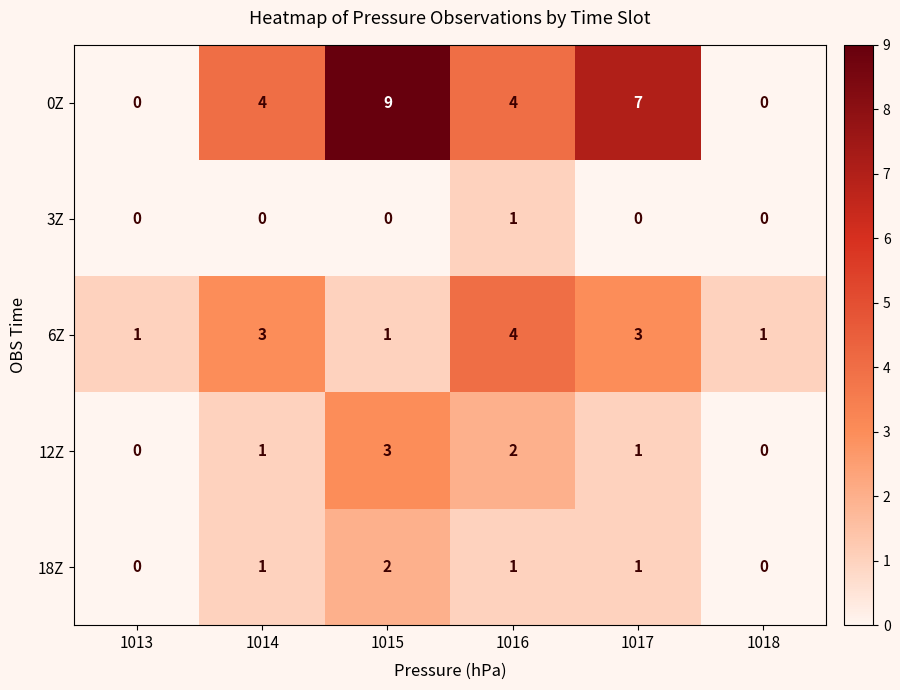

Reading left to right, list all the values displayed in this chart.

0Z: 1013=0	1014=4	1015=9	1016=4	1017=7	1018=0
3Z: 1013=0	1014=0	1015=0	1016=1	1017=0	1018=0
6Z: 1013=1	1014=3	1015=1	1016=4	1017=3	1018=1
12Z: 1013=0	1014=1	1015=3	1016=2	1017=1	1018=0
18Z: 1013=0	1014=1	1015=2	1016=1	1017=1	1018=0